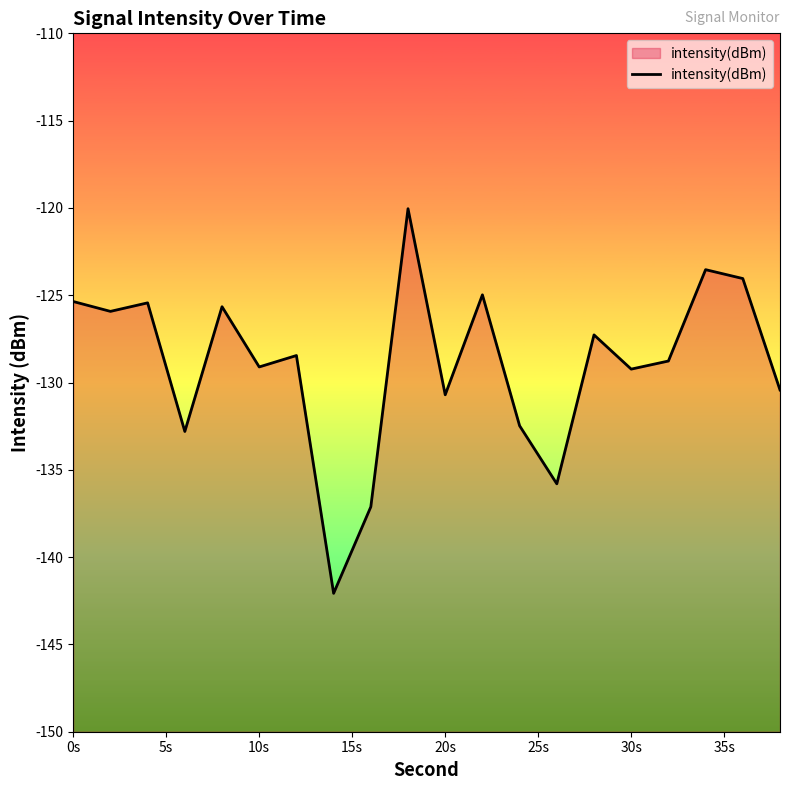

What is the difference between the maximum and minimum values?

22.0